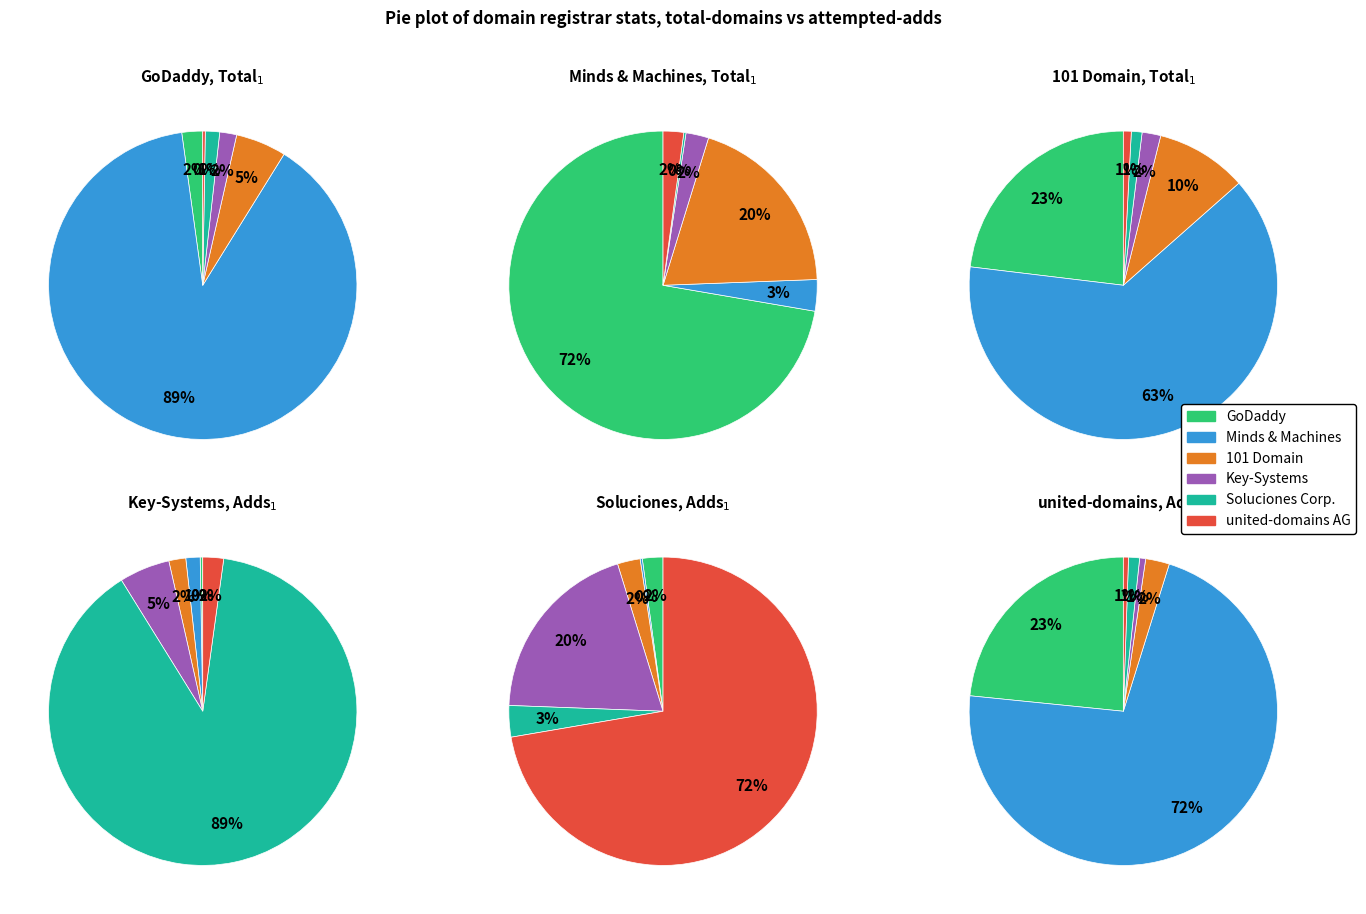

Between total-domains and attempted-adds, which is larger?

attempted-adds